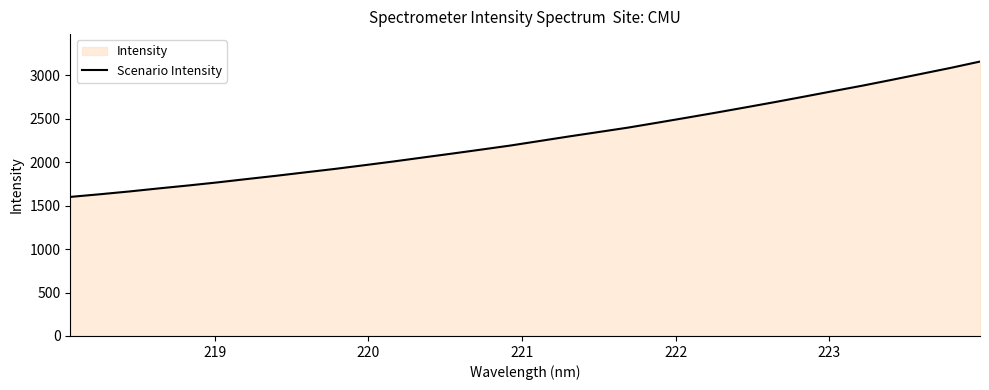

What is the greatest value displayed?

3159.3